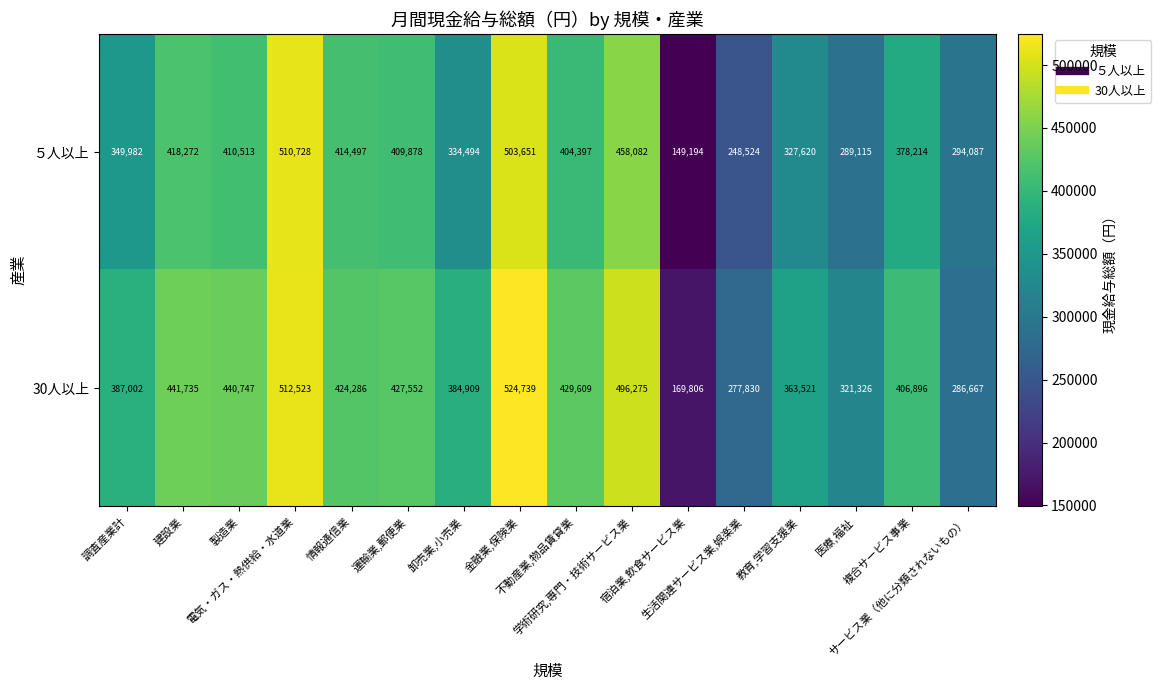

At how many categories does at least one series exceed 234610?

15